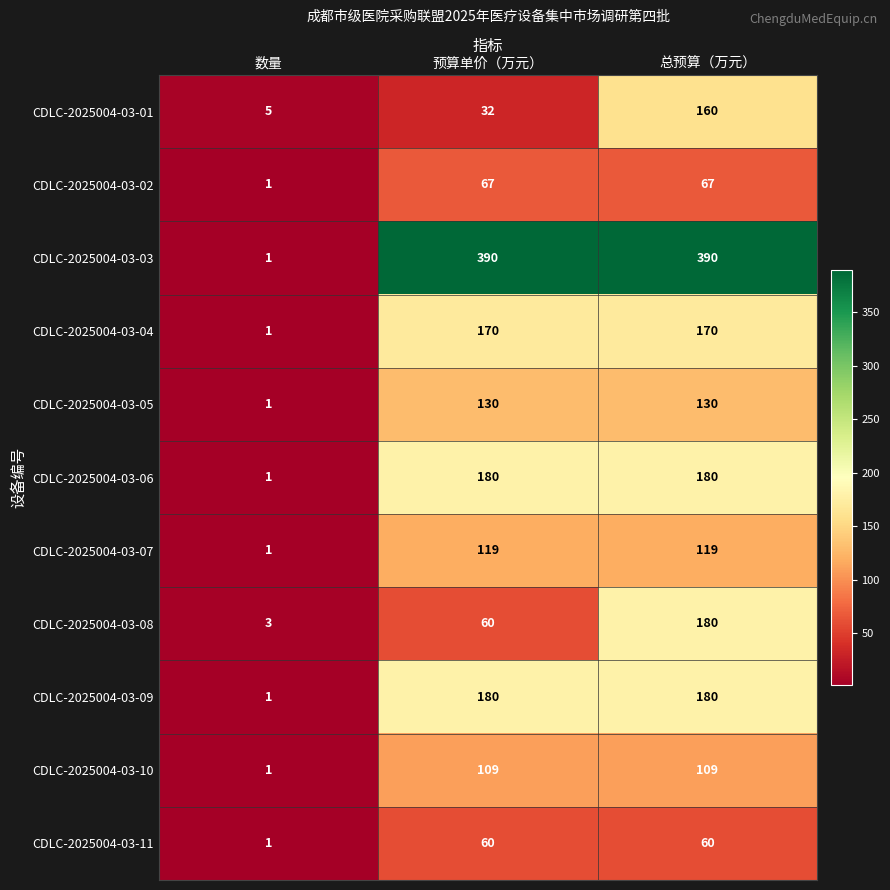

True or false: CDLC-2025004-03-08 has a value of 4 at 数量.

False